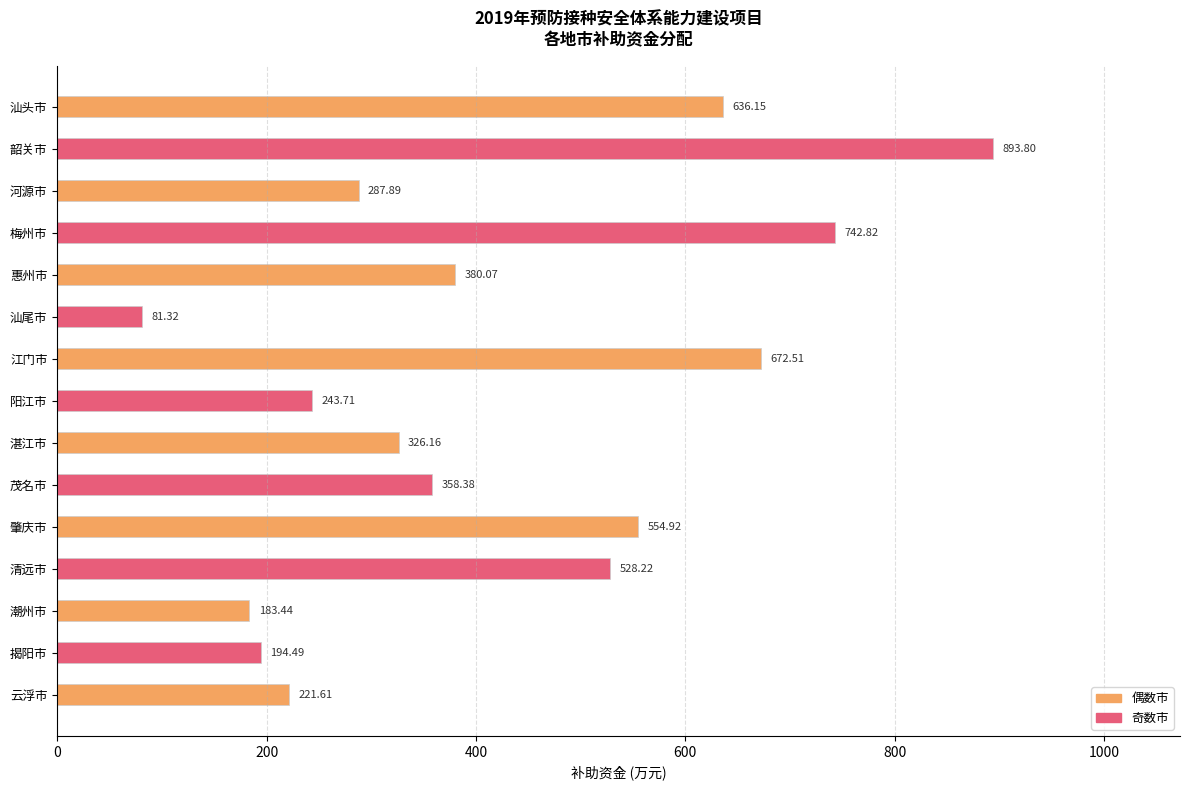

Which label corresponds to the largest value in the chart?

韶关市